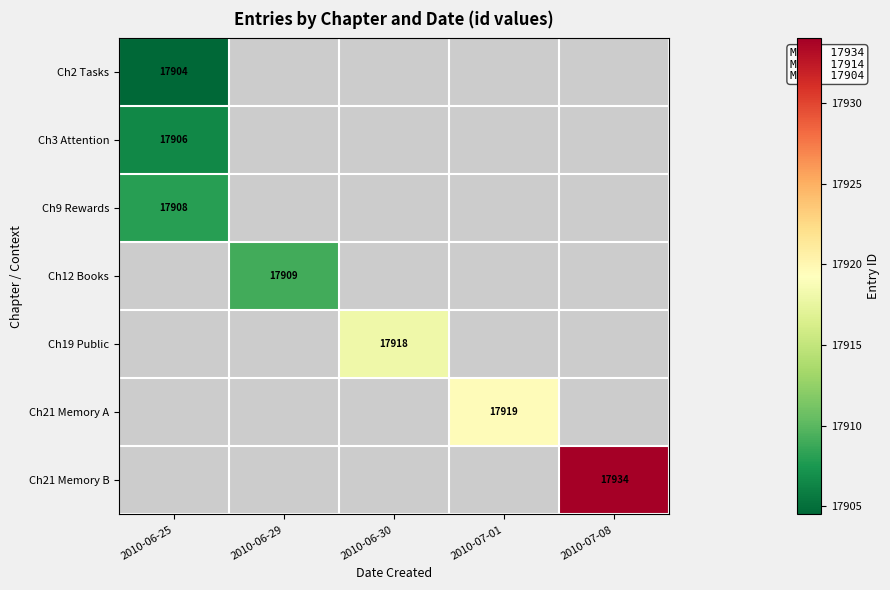

Which category has the highest value across all series?

2010-07-08